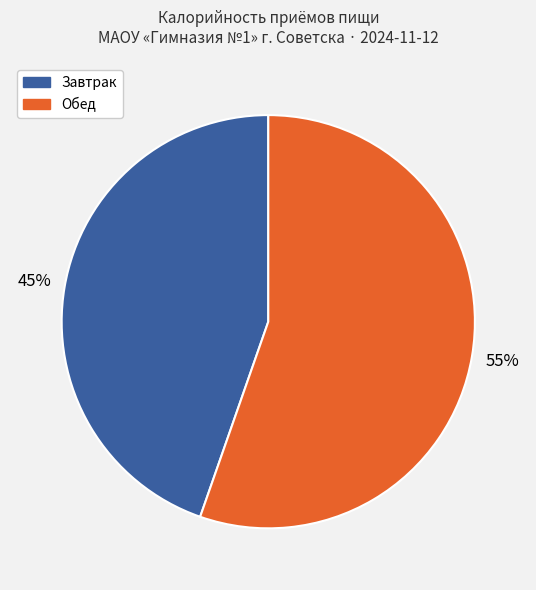

To the nearest percent, what is the average slice percentage?

50%